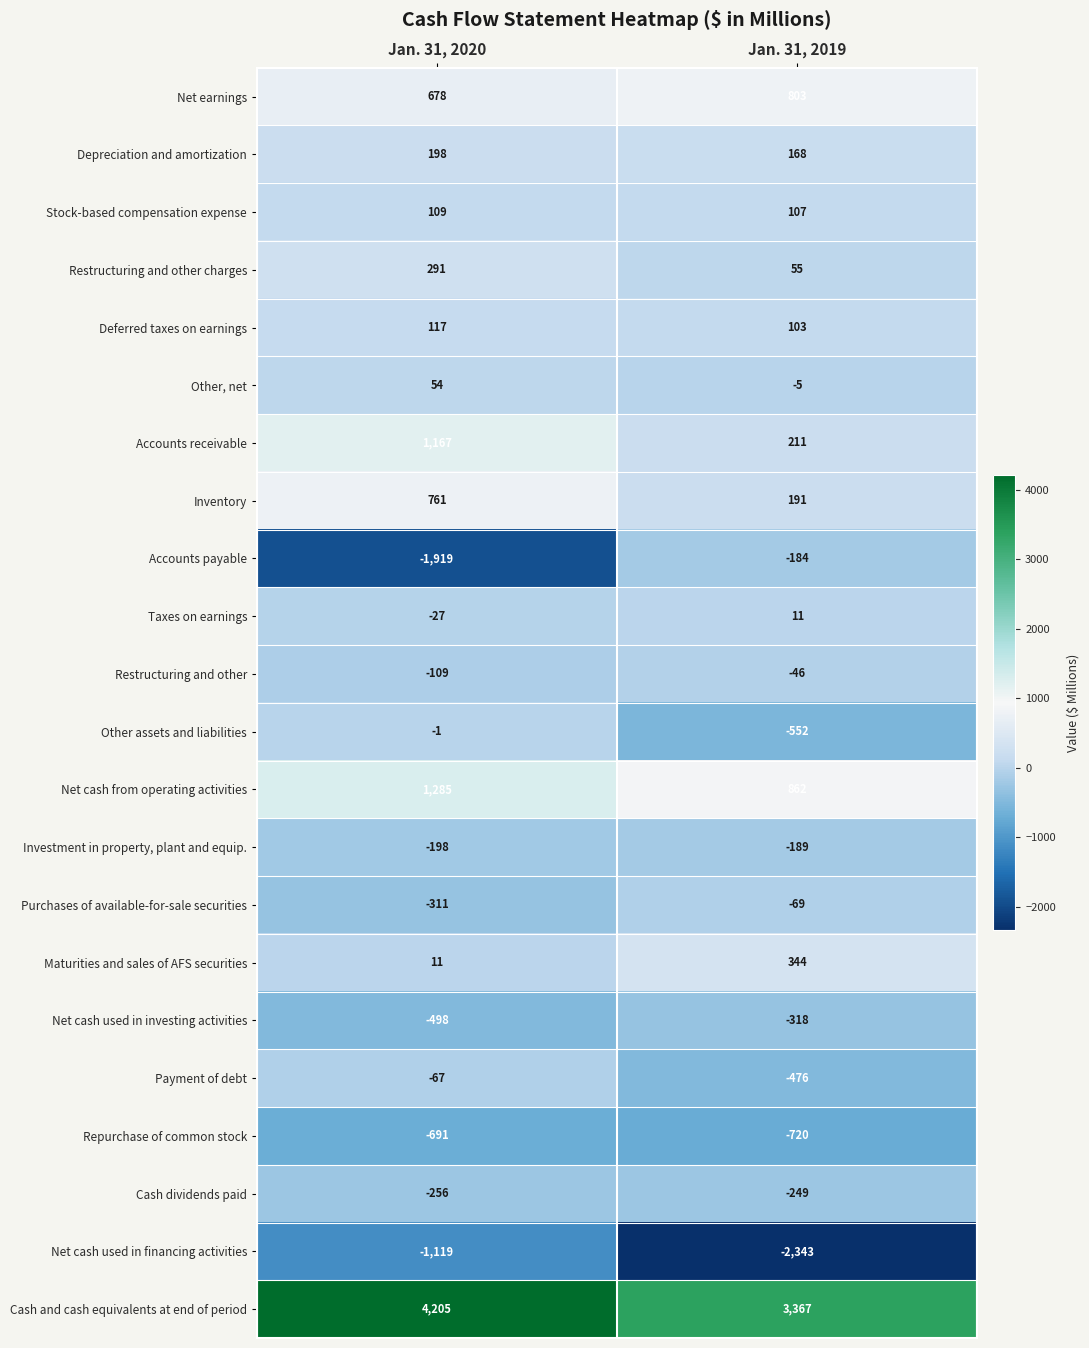

Is the value of Net cash used in investing activities at Jan. 31, 2020 greater than the value of Depreciation and amortization at Jan. 31, 2020?

No